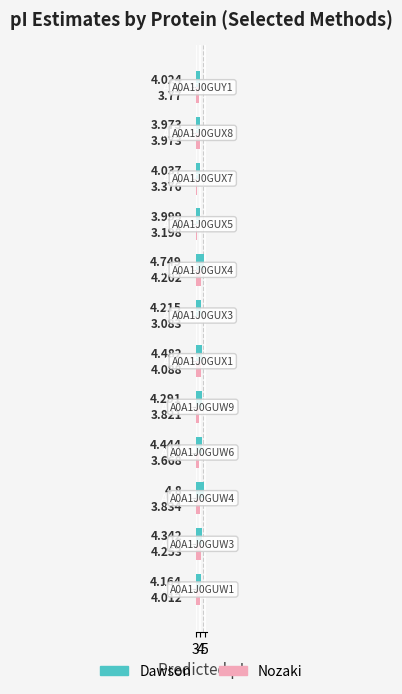

Which series has the widest spread of values?

Nozaki